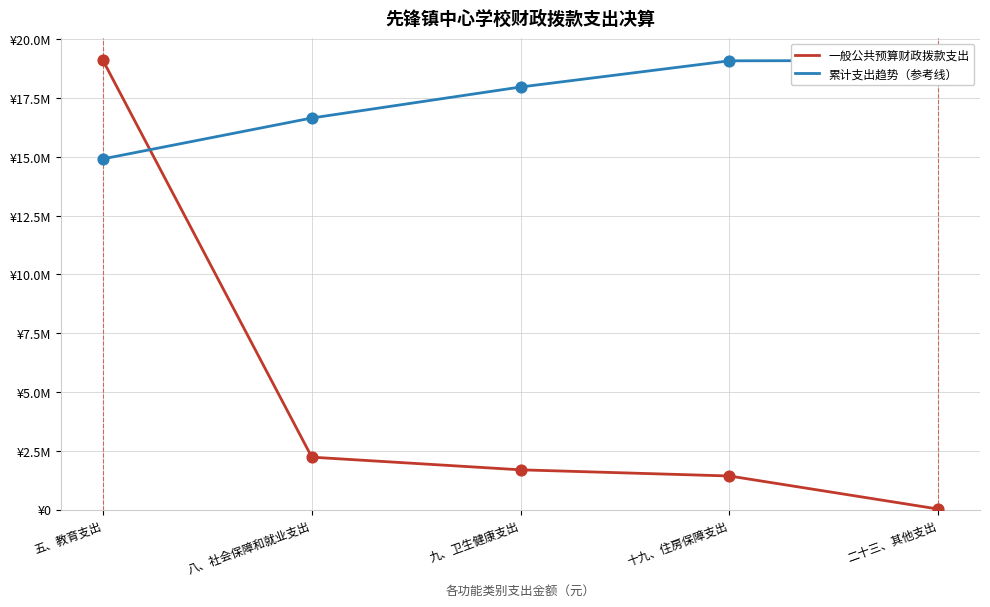

At which category is the sum across all series the highest?

五、教育支出